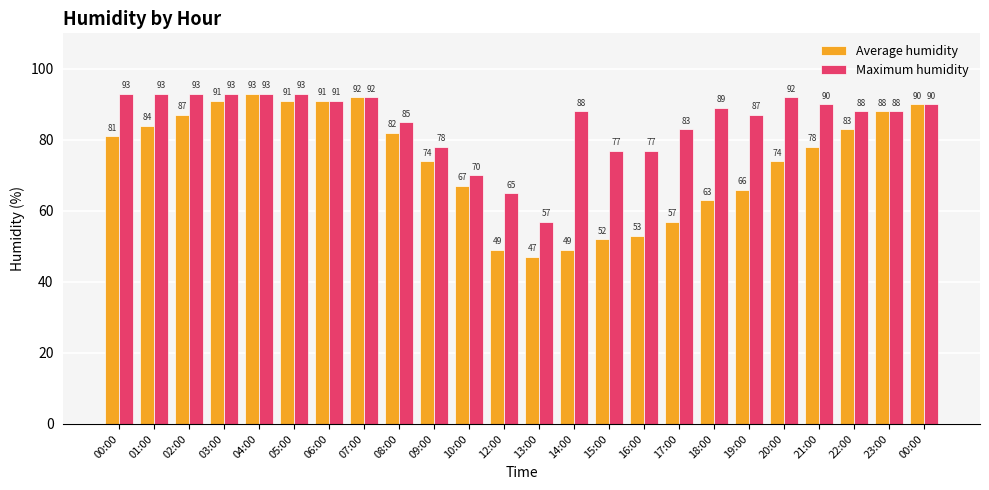

What are all the series names shown in the legend?

Average humidity, Maximum humidity